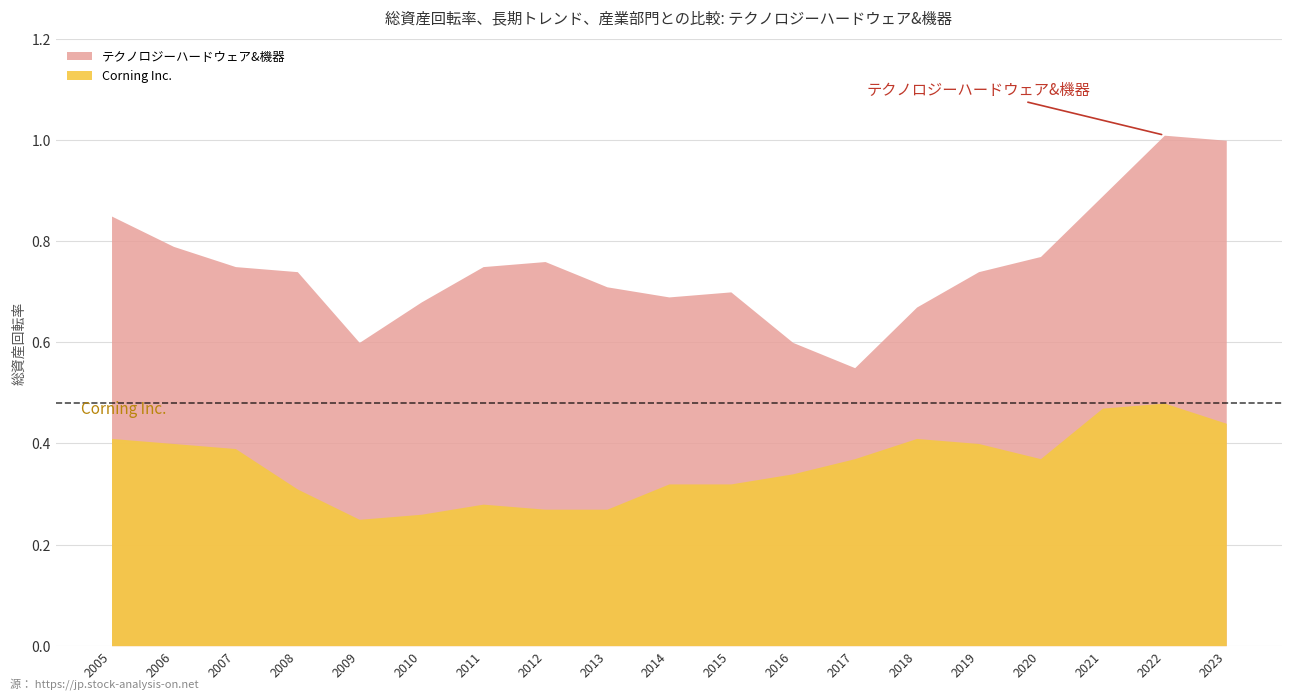

In Corning Inc., how many points are lower than both neighbors (excluding endpoints)?

2